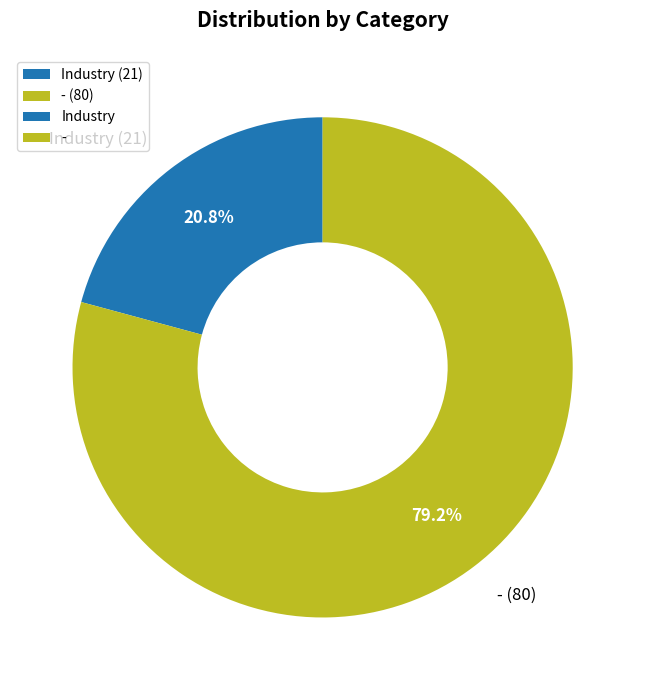

Which slice is the smallest?

Industry